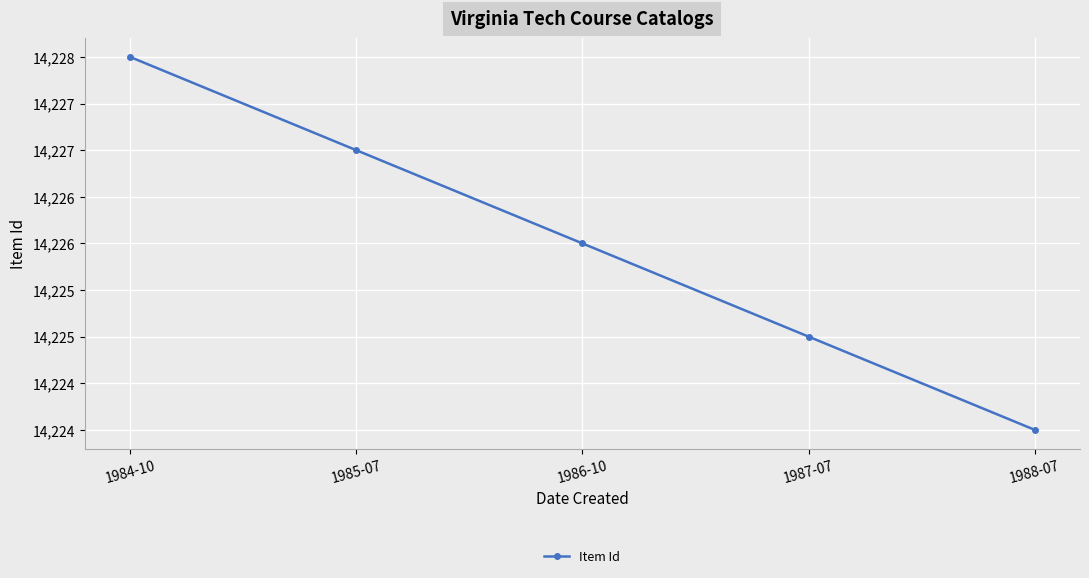

What value does the data have at 1984-10?

14228